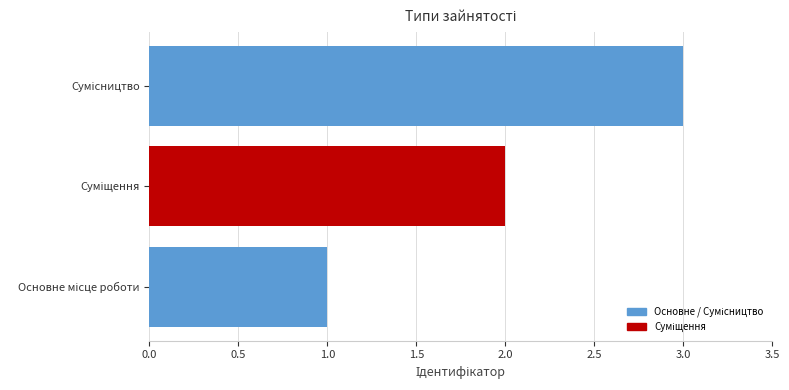

What is the sum of all values?

6